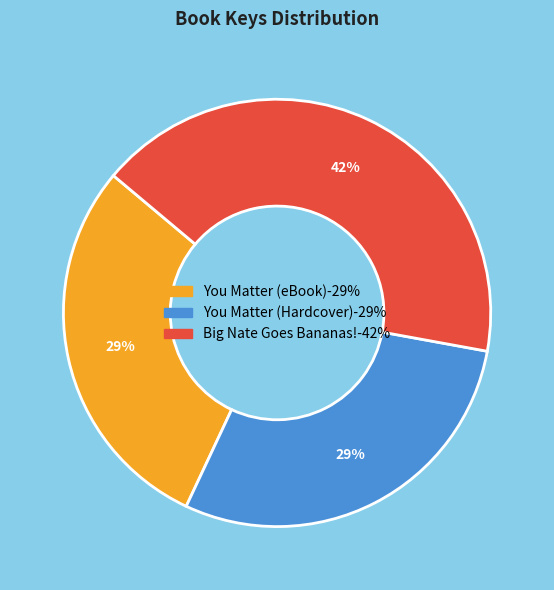

Is it true that You Matter (Hardcover) is 29% of the pie?

True